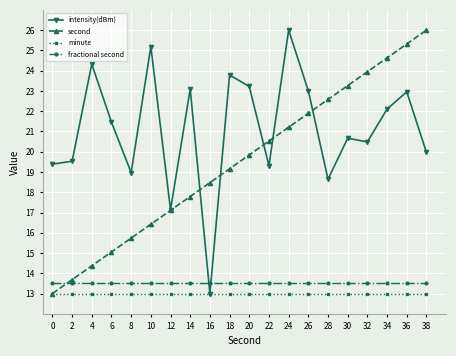

What is the average value of the second series?

19.5